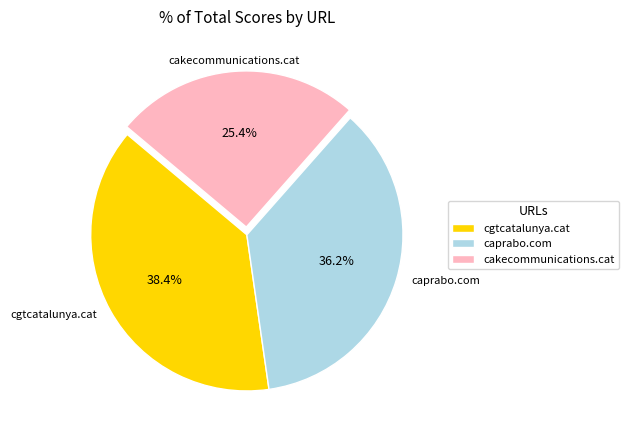

Between cgtcatalunya.cat and caprabo.com, which is larger?

cgtcatalunya.cat